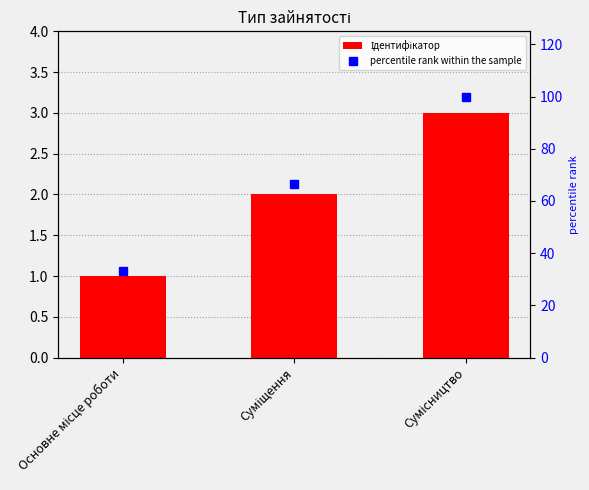

Rank the series by their average value, from highest to lowest.

percentile rank within the sample, Ідентифікатор